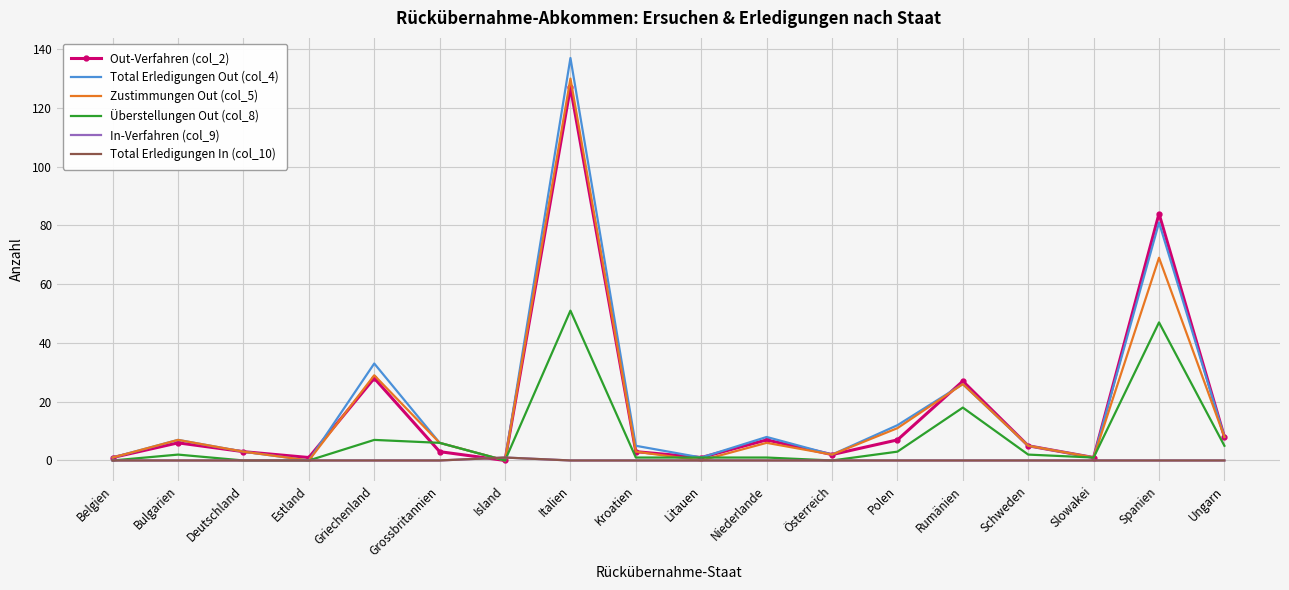

After their last crossing, which series has the higher values: Total Erledigungen Out (col_4) or Total Erledigungen In (col_10)?

Total Erledigungen Out (col_4)